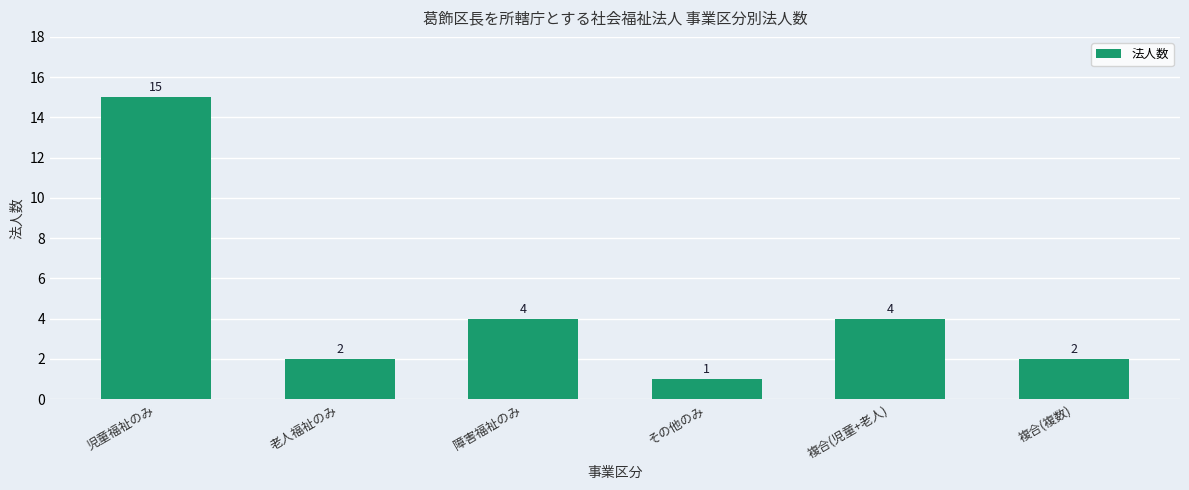

What is the maximum value shown in the chart?

15